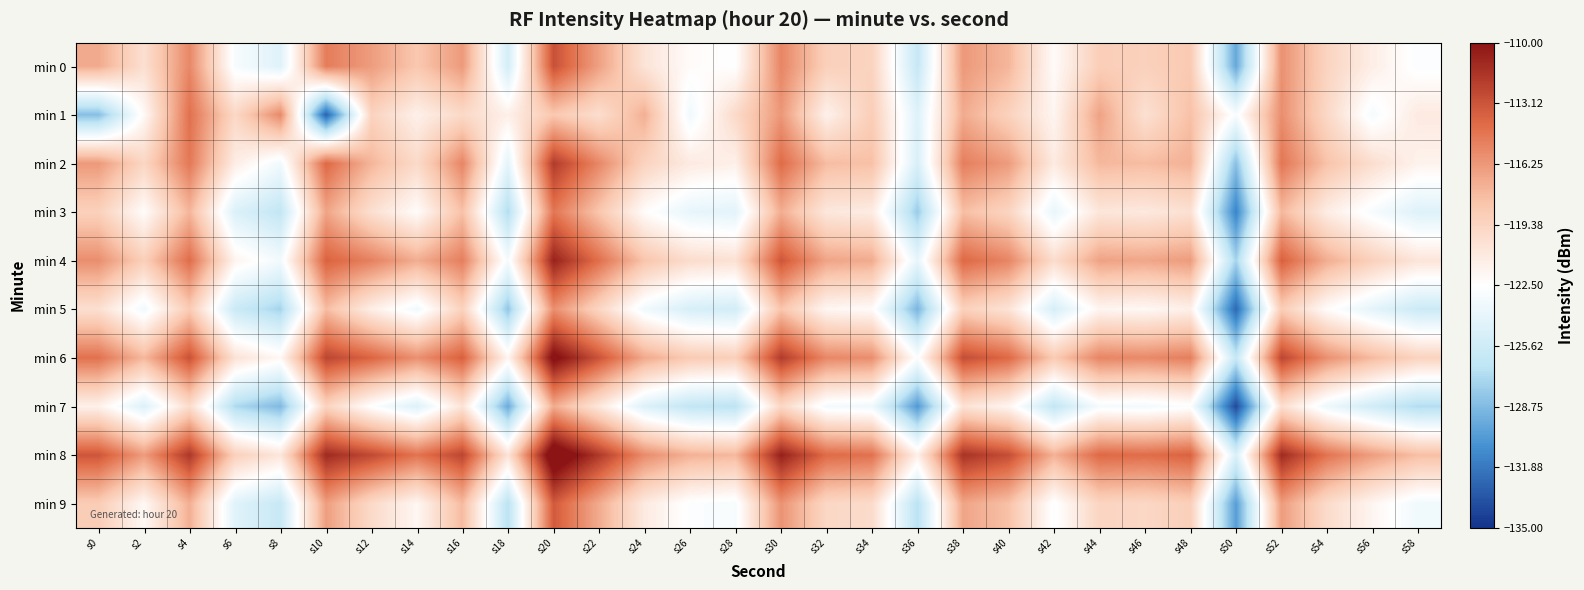

What is the spread (max minus min) of values at s24?

9.0